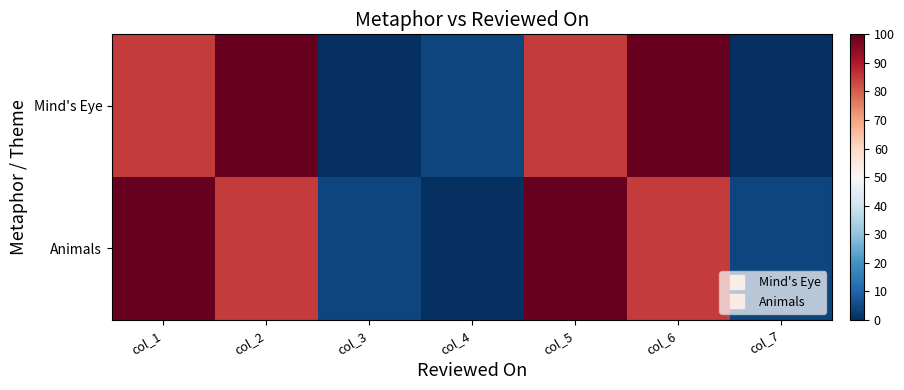

Reading left to right, list all the values displayed in this chart.

Mind's Eye: col_1=85.0	col_2=100.0	col_3=0.0	col_4=4.2	col_5=85.0	col_6=100.0	col_7=0.0
Animals: col_1=100.0	col_2=85.0	col_3=4.2	col_4=0.0	col_5=100.0	col_6=85.0	col_7=4.2